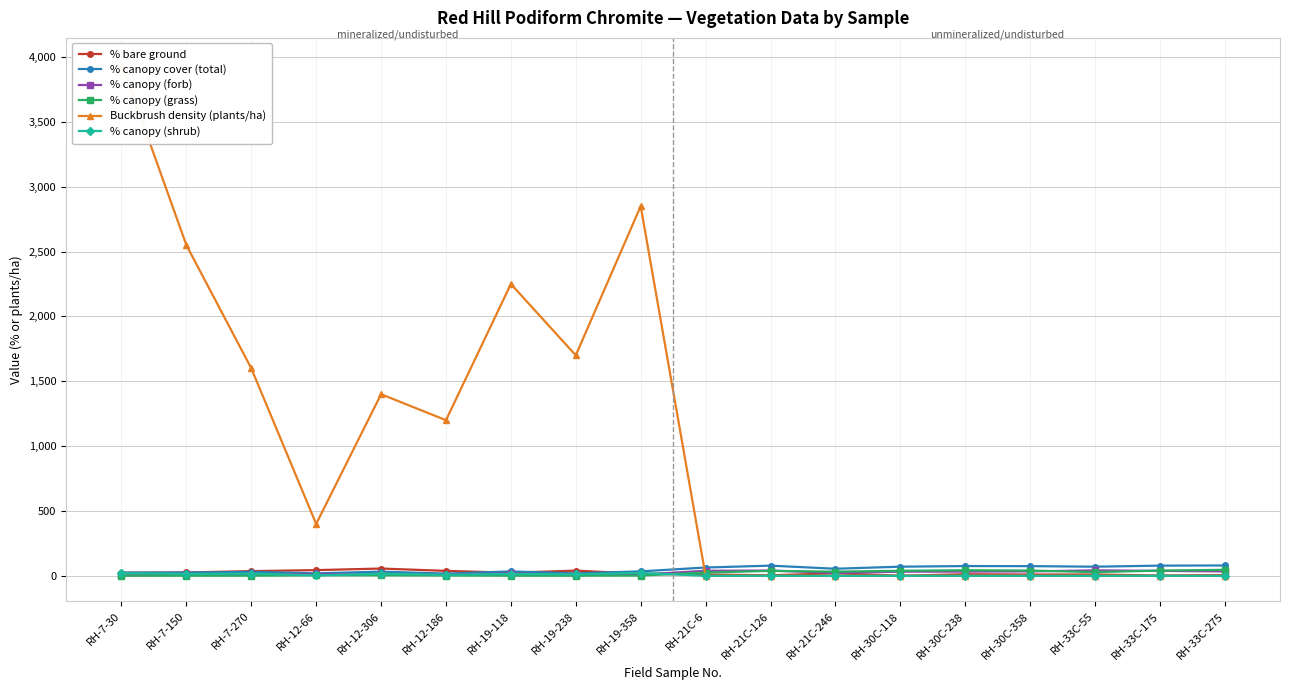

After their last crossing, which series has the higher values: Buckbrush density (plants/ha) or % canopy (grass)?

% canopy (grass)